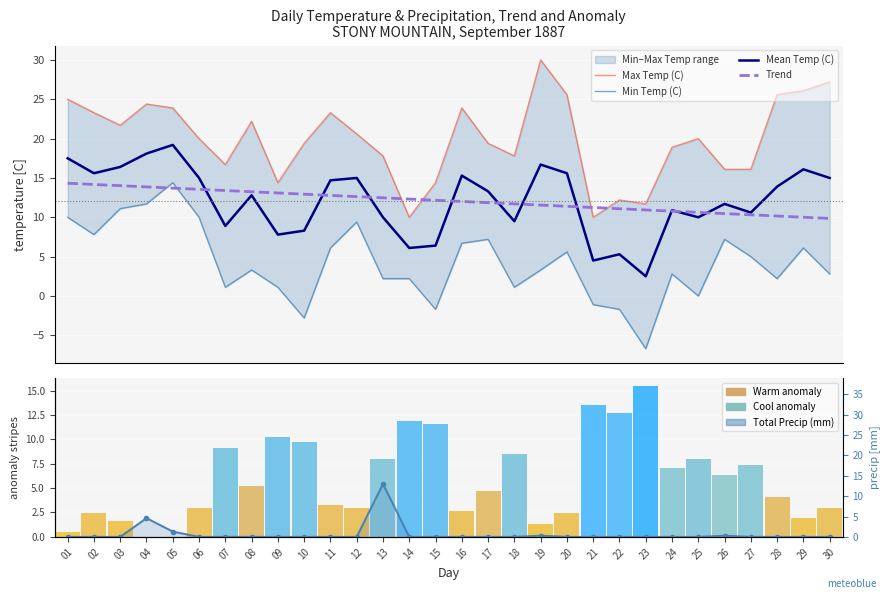

Which series has the largest range (max minus min)?

Min Temp (C)